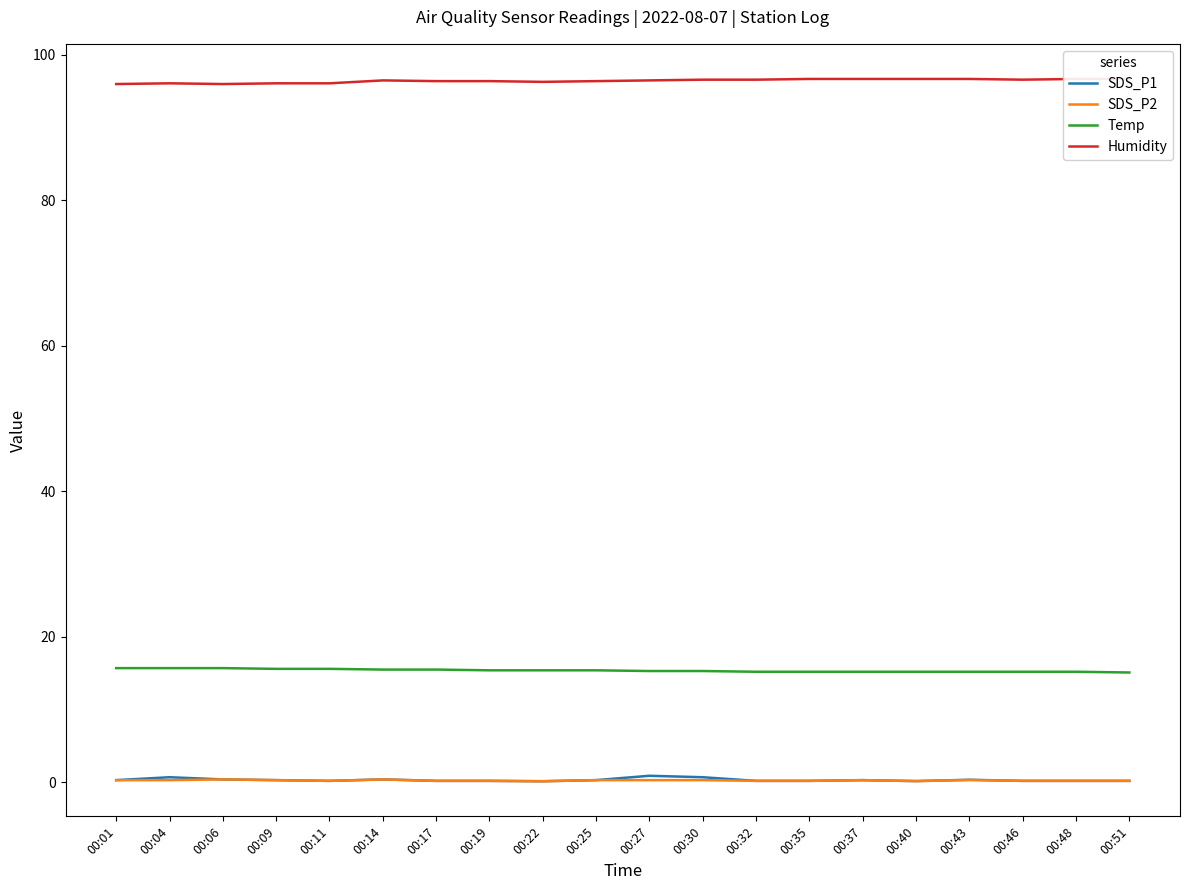

Reading left to right, extract all data points from this chart.

SDS_P1: 0.3	0.7	0.4	0.3	0.2	0.4	0.2	0.2	0.1	0.3	0.9	0.7	0.2	0.2	0.3	0.2	0.3	0.2	0.2	0.2
SDS_P2: 0.3	0.3	0.4	0.3	0.2	0.4	0.2	0.2	0.1	0.3	0.3	0.3	0.2	0.2	0.3	0.2	0.3	0.2	0.2	0.2
Temp: 15.7	15.7	15.7	15.6	15.6	15.5	15.5	15.4	15.4	15.4	15.3	15.3	15.2	15.2	15.2	15.2	15.2	15.2	15.2	15.1
Humidity: 96.0	96.1	96.0	96.1	96.1	96.5	96.4	96.4	96.3	96.4	96.5	96.6	96.6	96.7	96.7	96.7	96.7	96.6	96.7	96.7